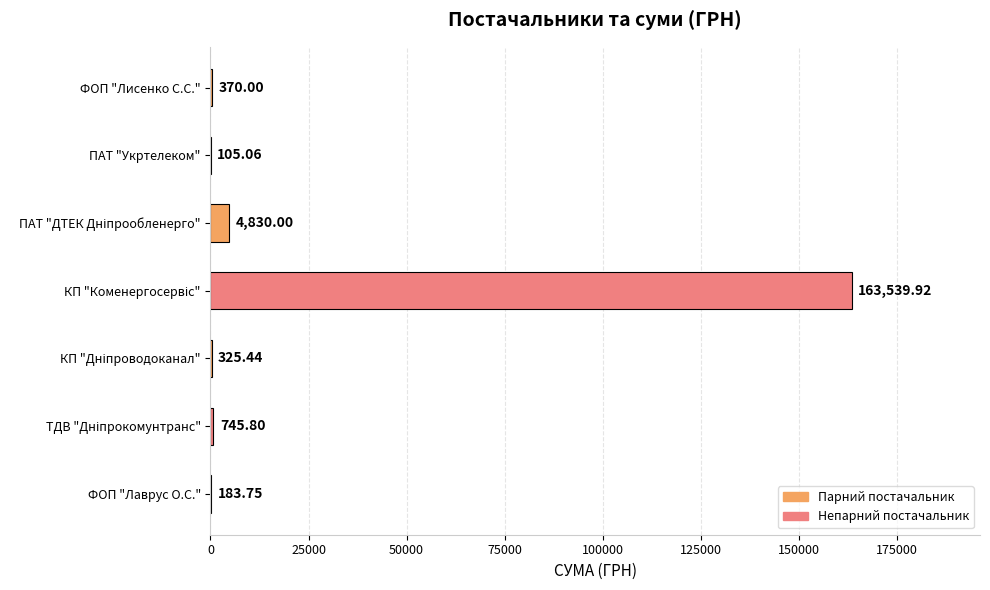

What is the sum of all values?

170100.0